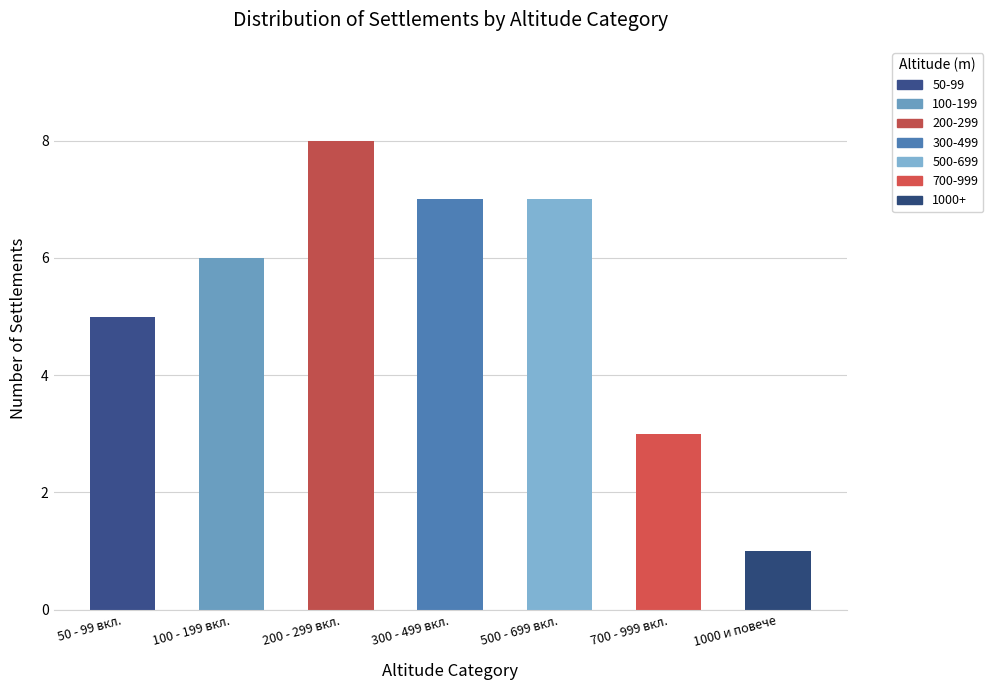

Reading right to left, list all the values displayed in this chart.

1	3	7	7	8	6	5